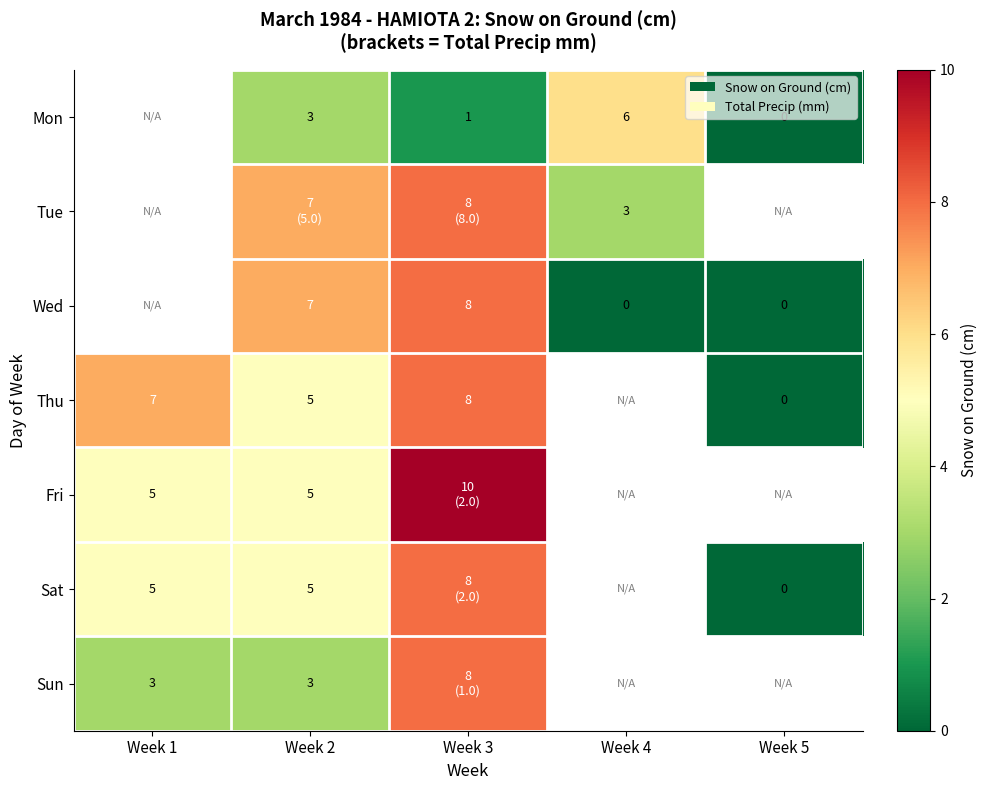

At which category does the chart reach its minimum across all series?

Week 5